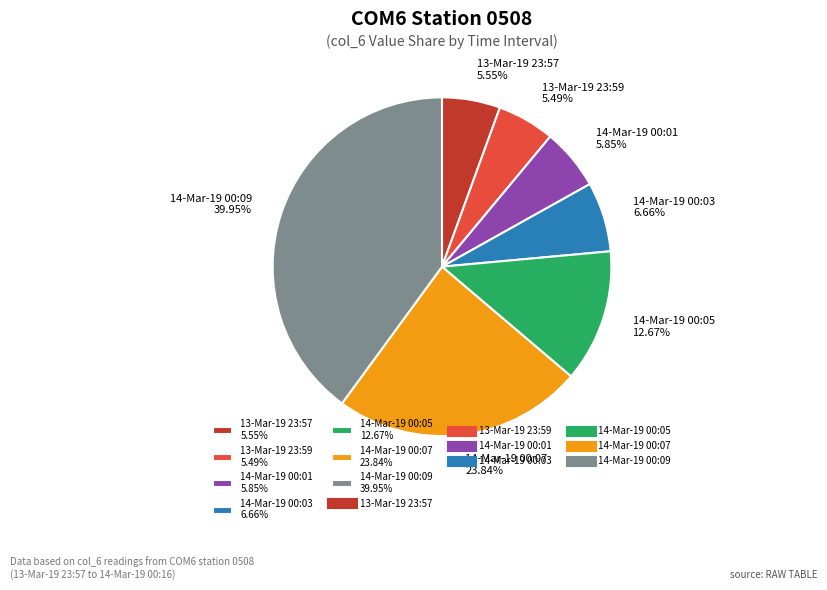

Is 14-Mar-19 00:03 6.66% the majority of the pie?

No